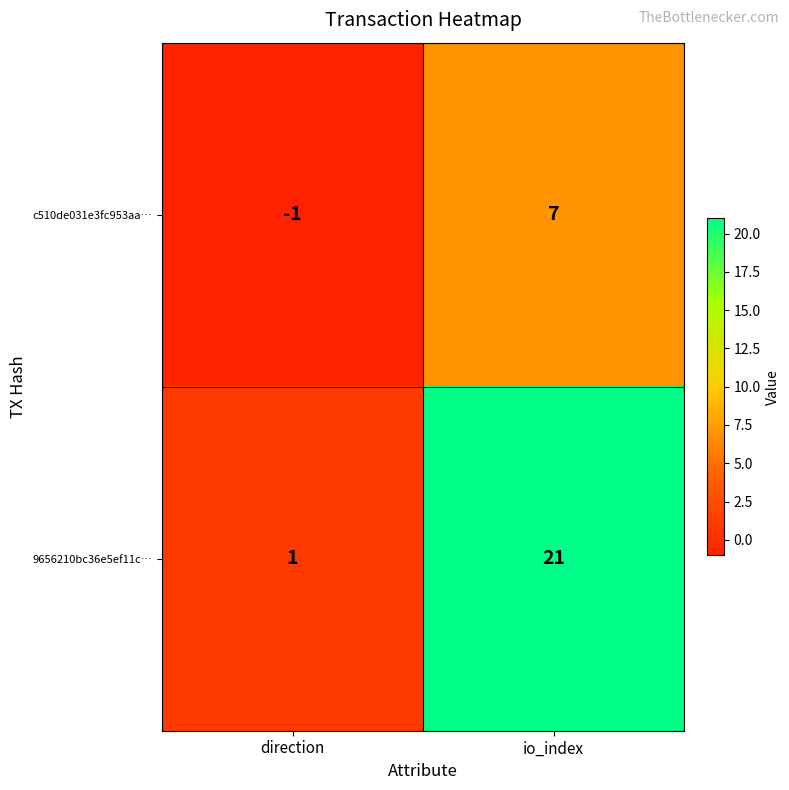

The value of c510de031e3fc953aa… at direction is -1. True or false?

True